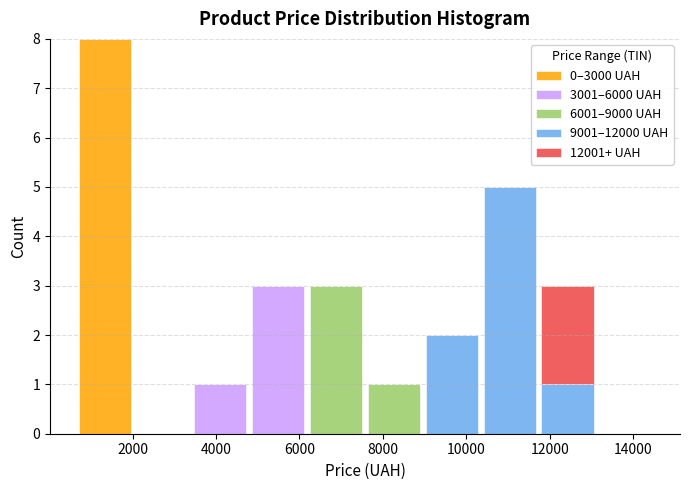

Reading left to right, list every stacked bar in this chart as the range it spans on the x-axis followed by its total height. Neither the bar edges nor the heights are printed on the chart, so give them approximately, as read against the axes.

600 to 2000: 8
2000 to 3400: 0
3400 to 4800: 1
4800 to 6200: 3
6200 to 7600: 3
7600 to 9000: 1
9000 to 10400: 2
10400 to 11800: 5
11800 to 13200: 3
13200 to 14600: 0